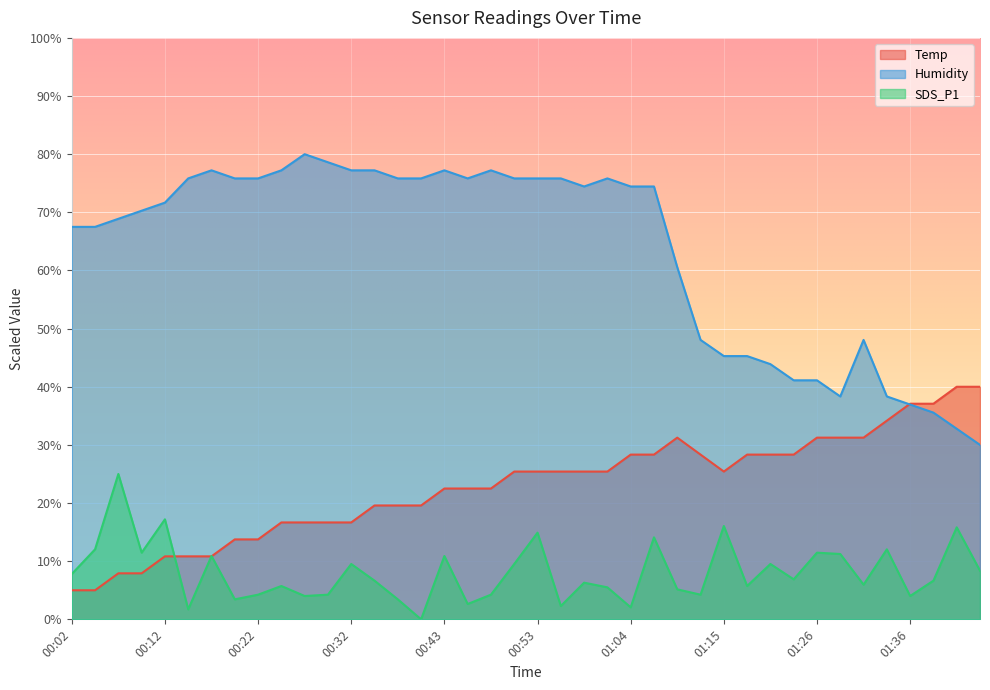

What position from the right is 01:29?

7